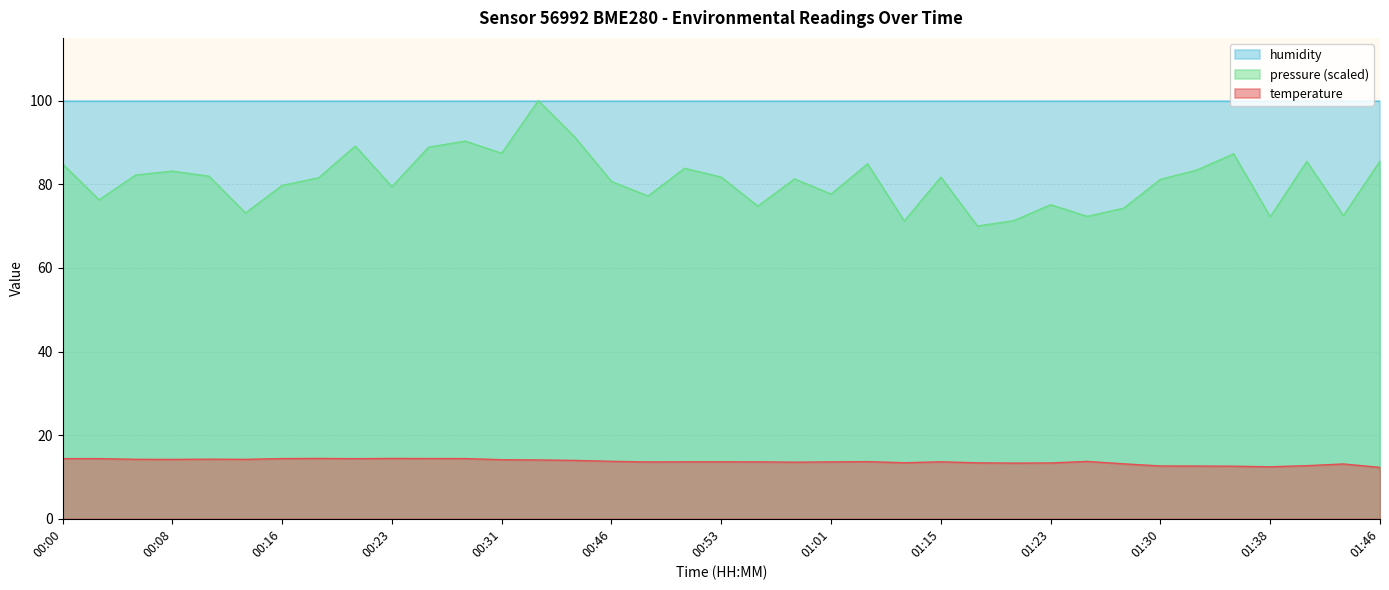

Which series has the largest total across all categories?

humidity